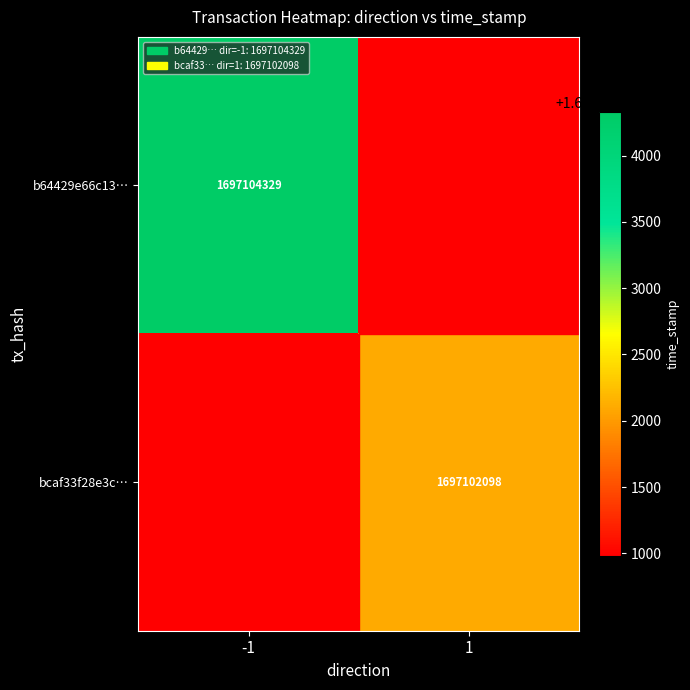

Is the value of b64429e66c13… at -1 greater than the value of bcaf33f28e3c… at 1?

Yes